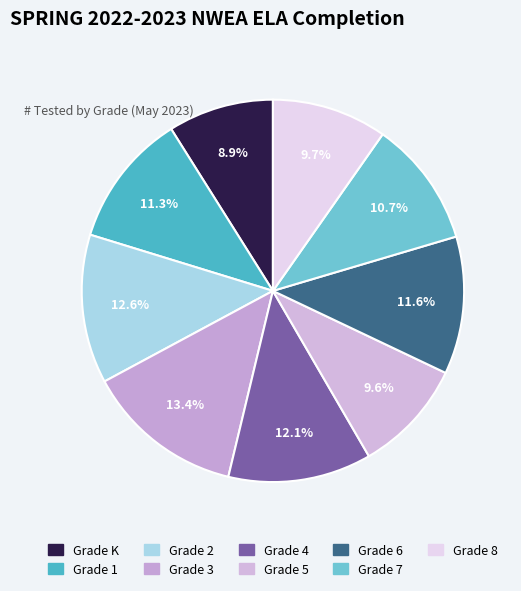

How many slices are in this pie chart?

9